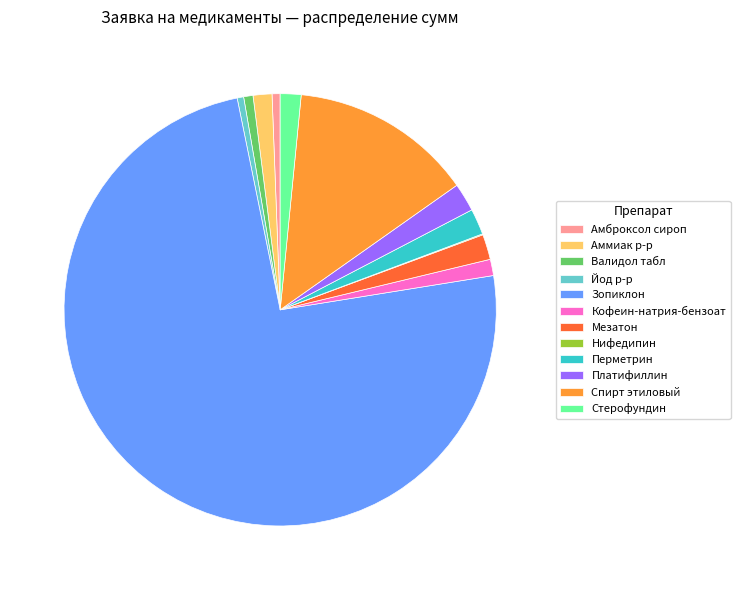

Does any single category account for the majority?

Yes